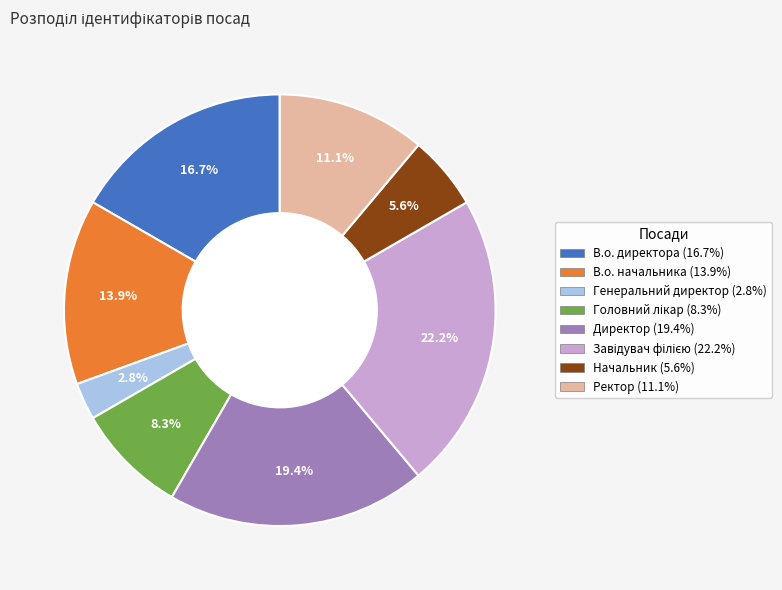

To the nearest percent, what portion does Генеральний директор represent?

3%